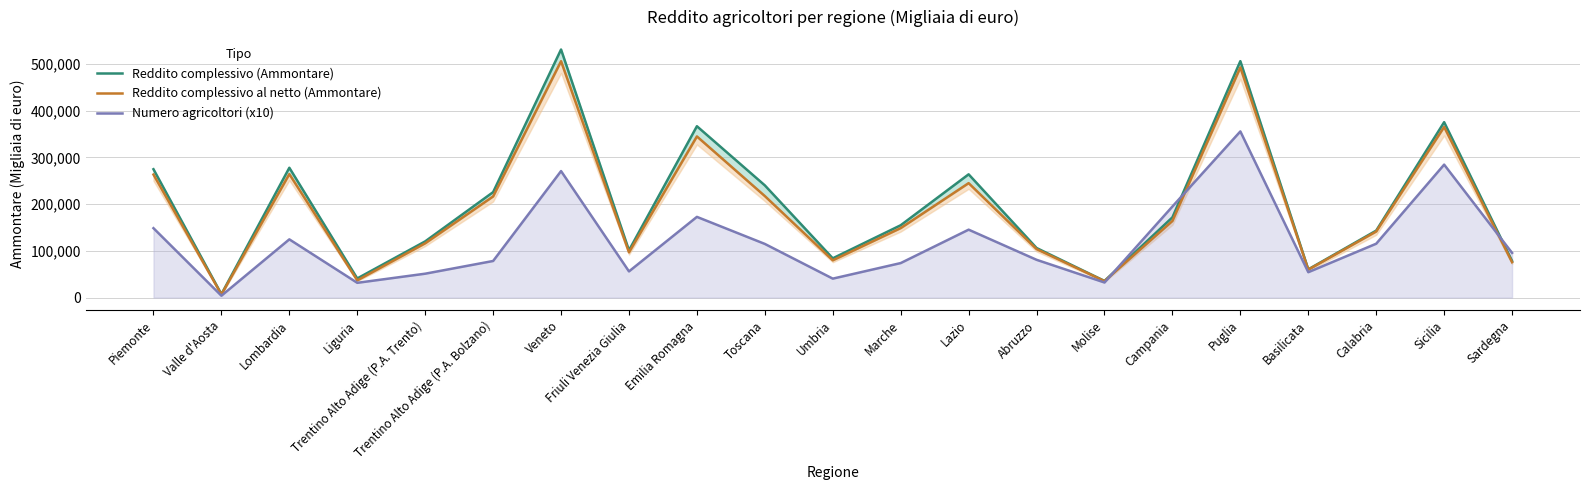

The Numero agricoltori (x10) series shows 41706 at Toscana. True or false?

False